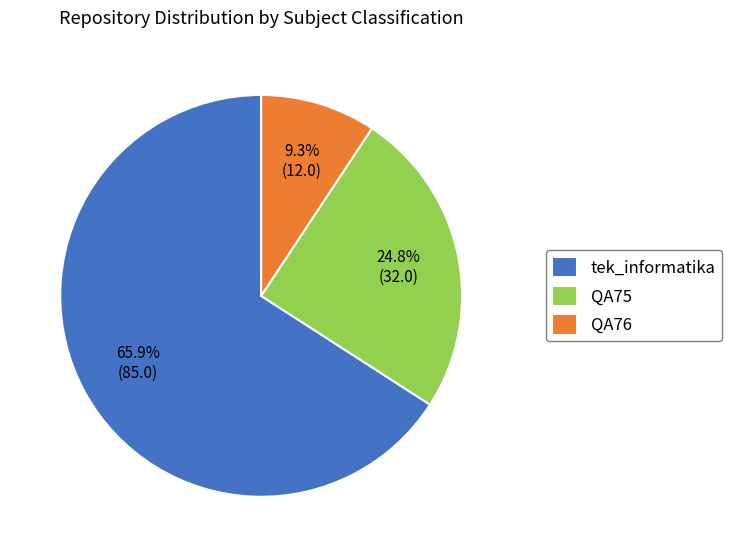

Combined, do tek_informatika and QA75 account for over 50%?

Yes